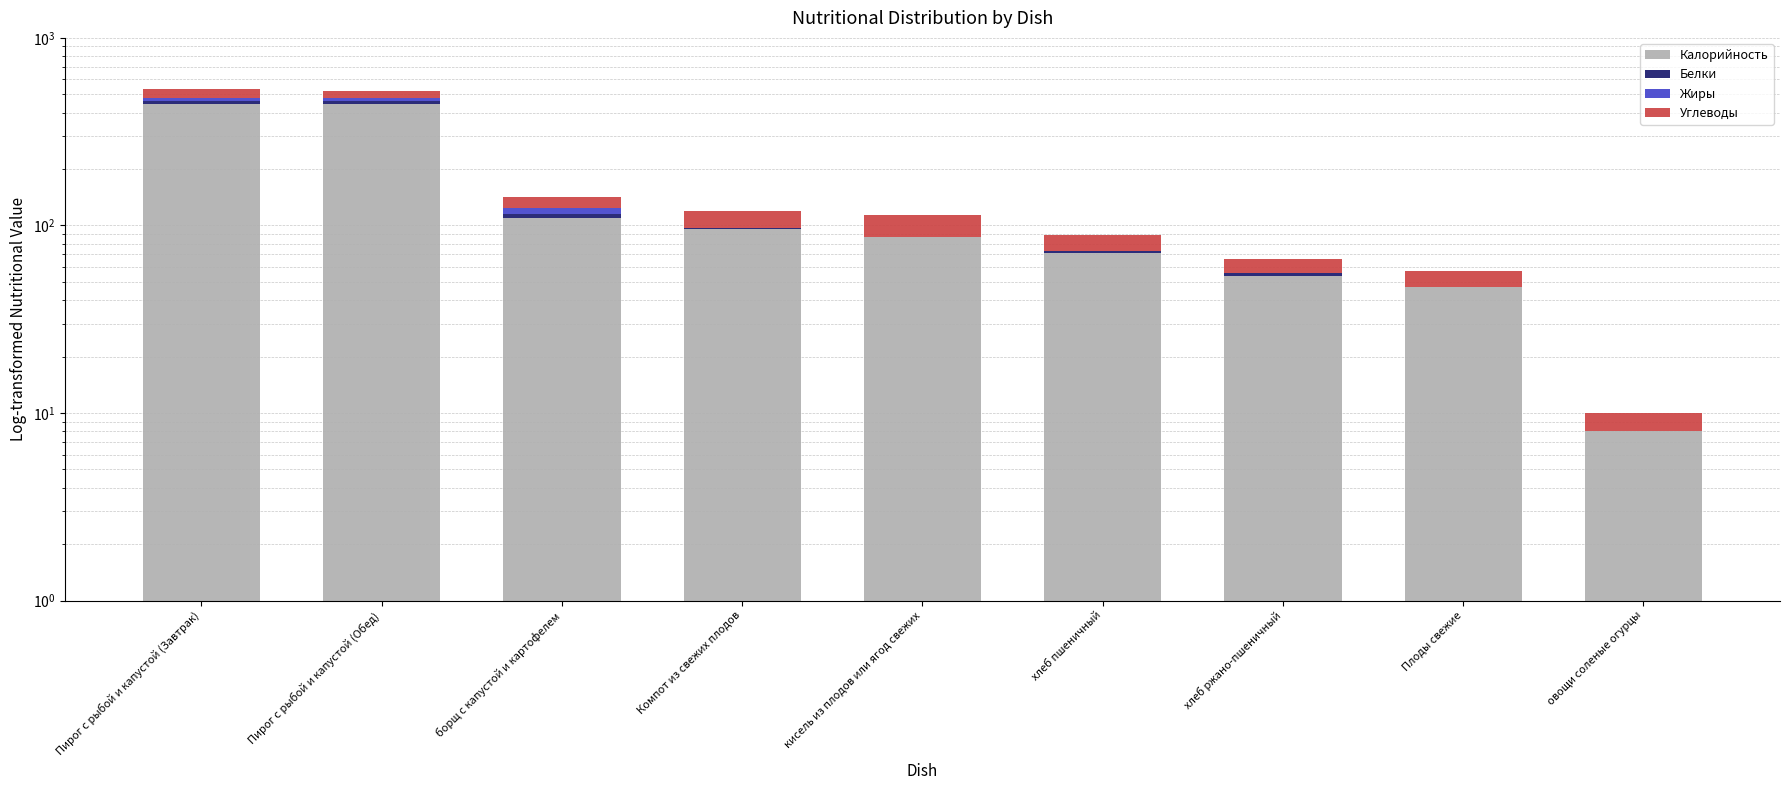

At how many categories does at least one series exceed 385?

2